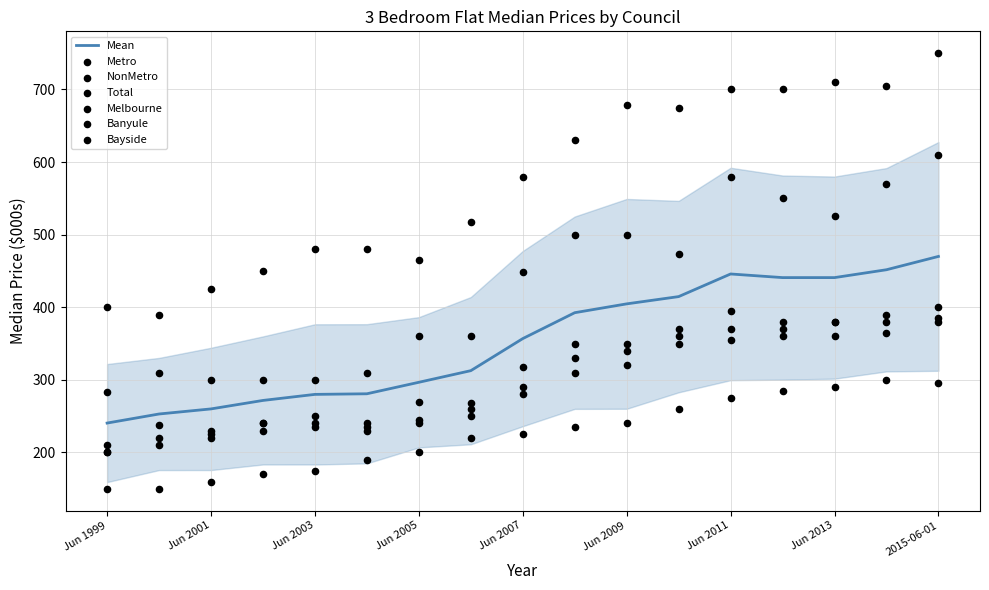

What is the maximum value for Mean?

470.0